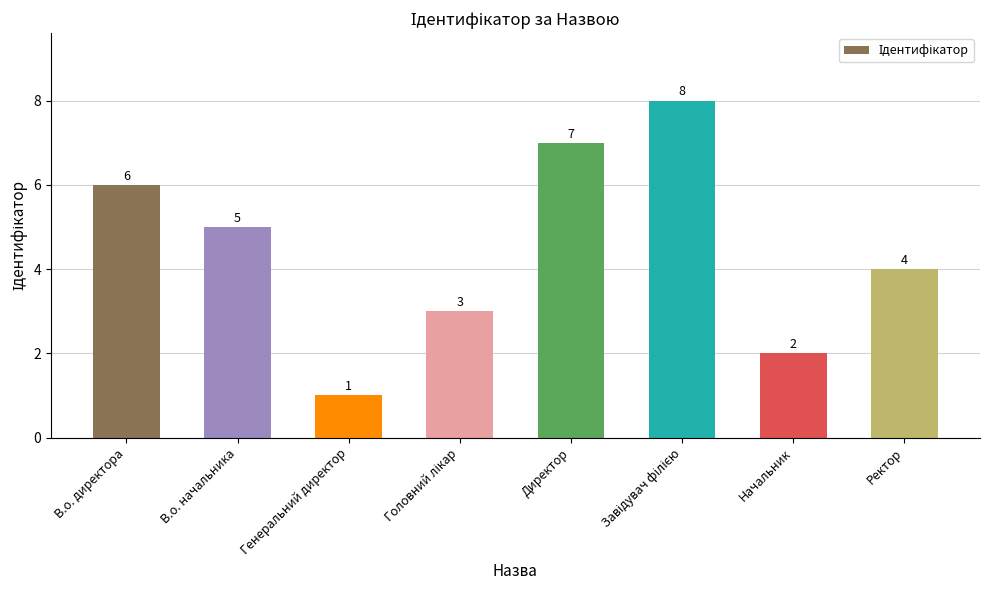

Is it true that the value at Директор is 4?

False